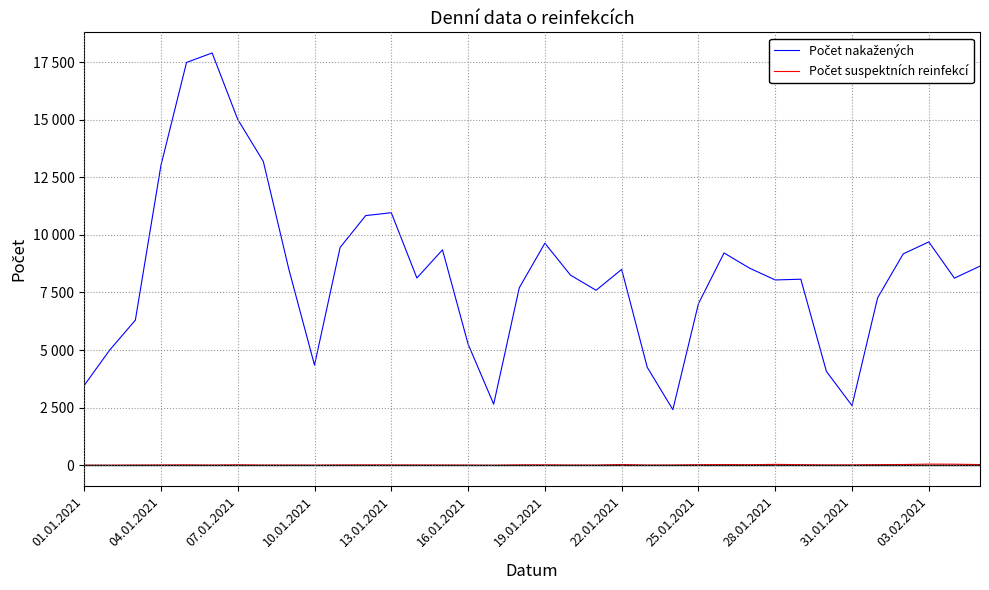

Where is Počet nakažených nearest to the value 10156?

03.02.2021